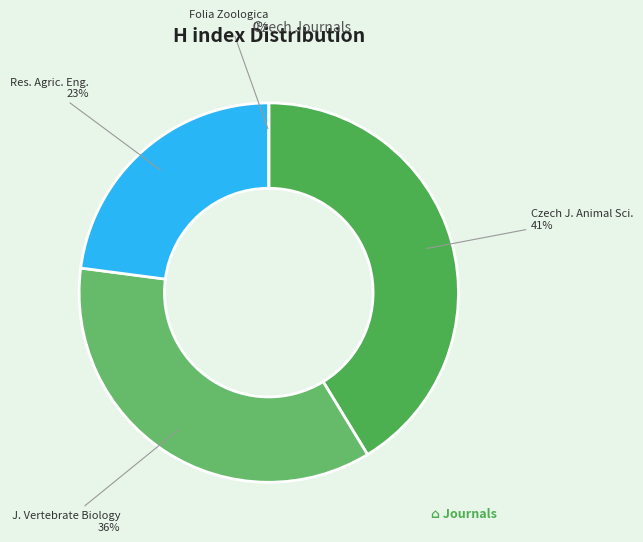

How much of the chart is everything except Journal of Vertebrate Biology?

64.2%